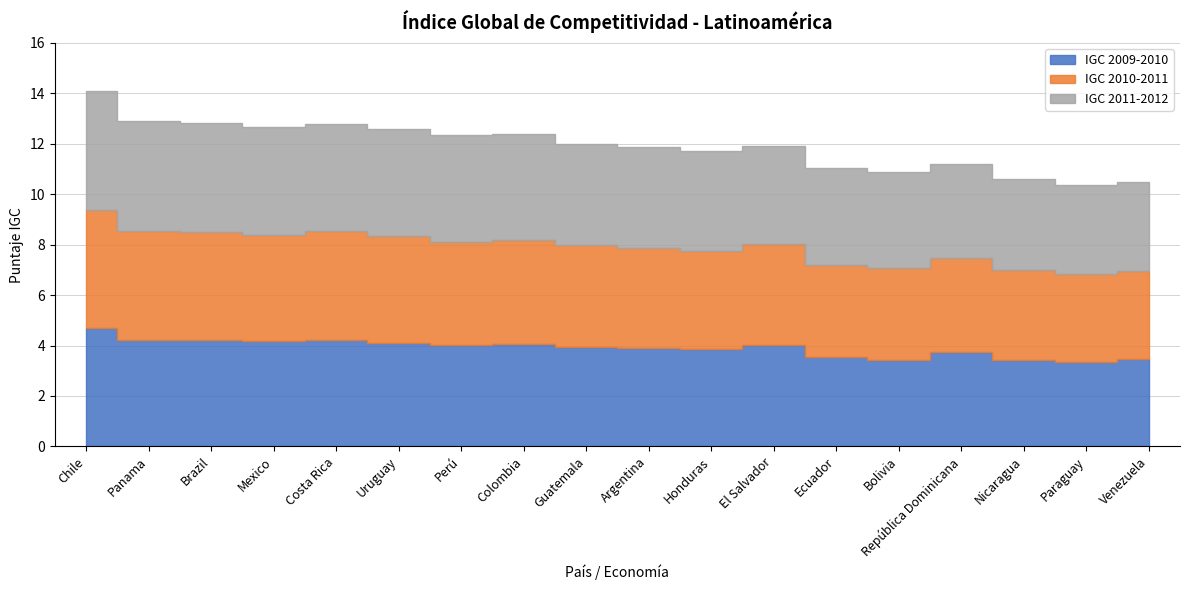

Rank the series at Paraguay from highest to lowest value.

IGC 2011-2012, IGC 2010-2011, IGC 2009-2010